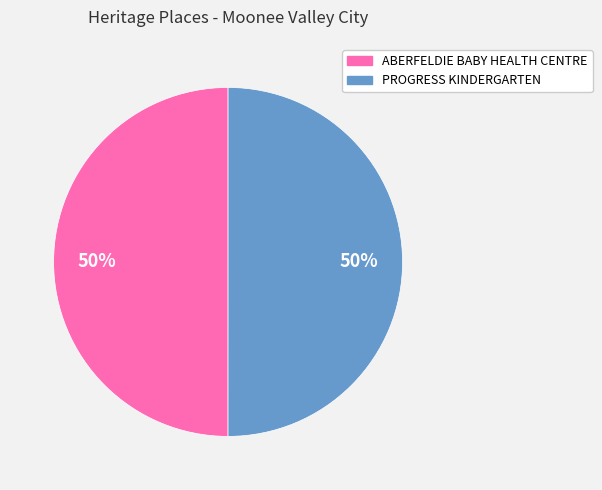

To the nearest percent, what is the average slice percentage?

50%